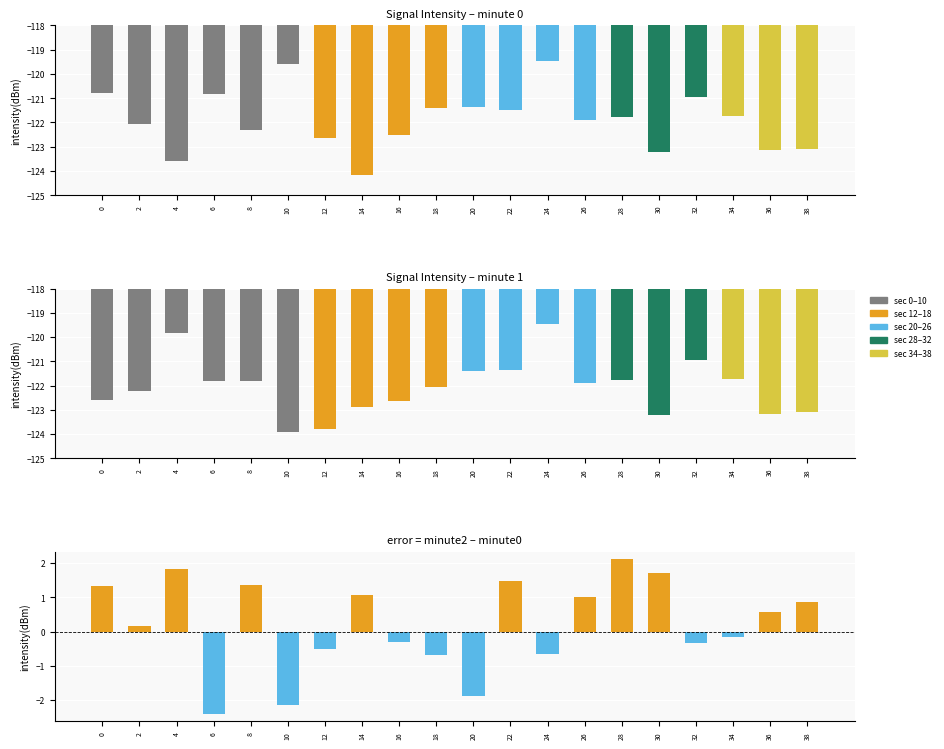

Is it true that minute 1 equals -122.6 at 16?

True